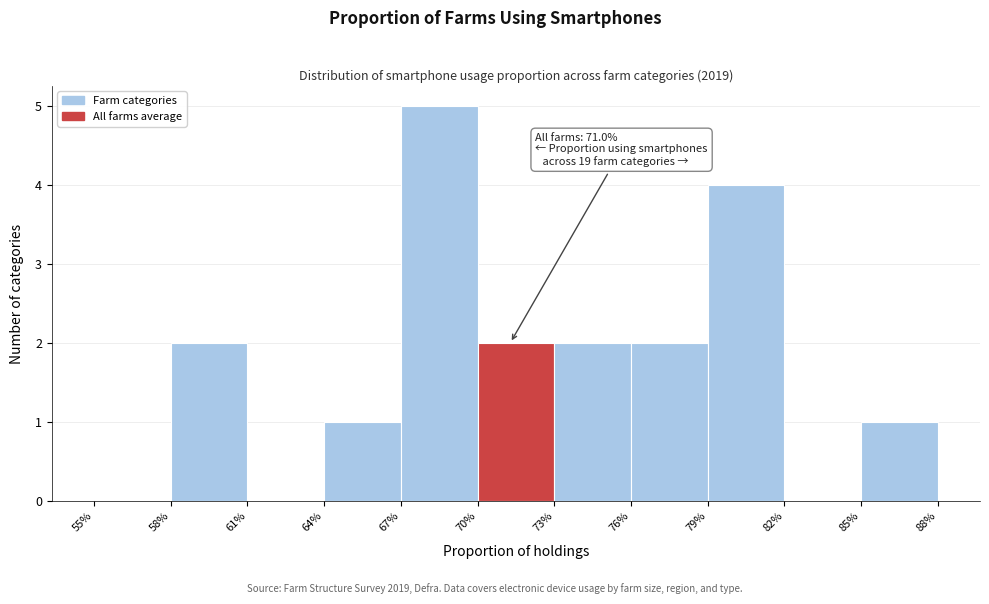

Reading right to left, list all the values displayed in this chart.

85%=1	82%=0	79%=4	76%=2	73%=2	70%=2	67%=5	64%=1	61%=0	58%=2	55%=0